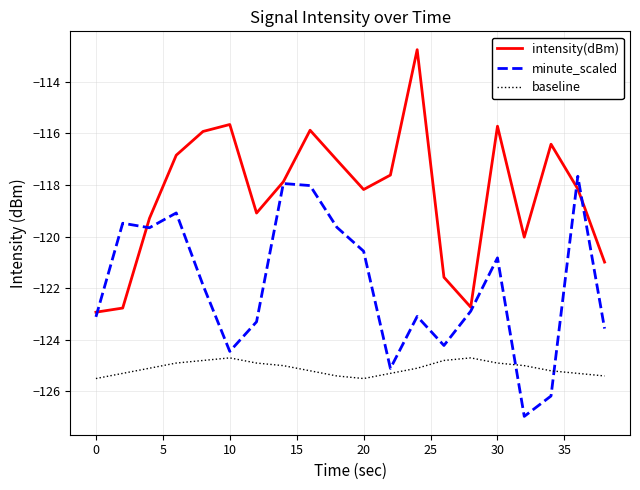

What is the greatest value displayed?

-112.8